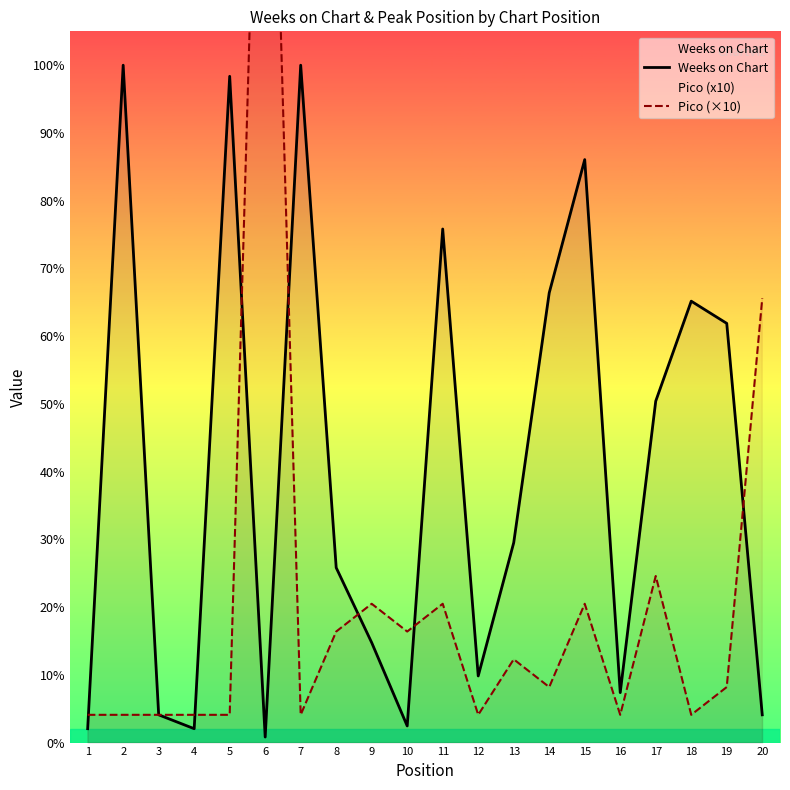

Reading left to right, extract all data points from this chart.

Weeks on Chart: 5	244	10	5	240	2	244	63	36	6	185	24	72	162	210	18	123	159	151	10
Pico (×10): 10	10	10	10	10	450	10	40	50	40	50	10	30	20	50	10	60	10	20	160